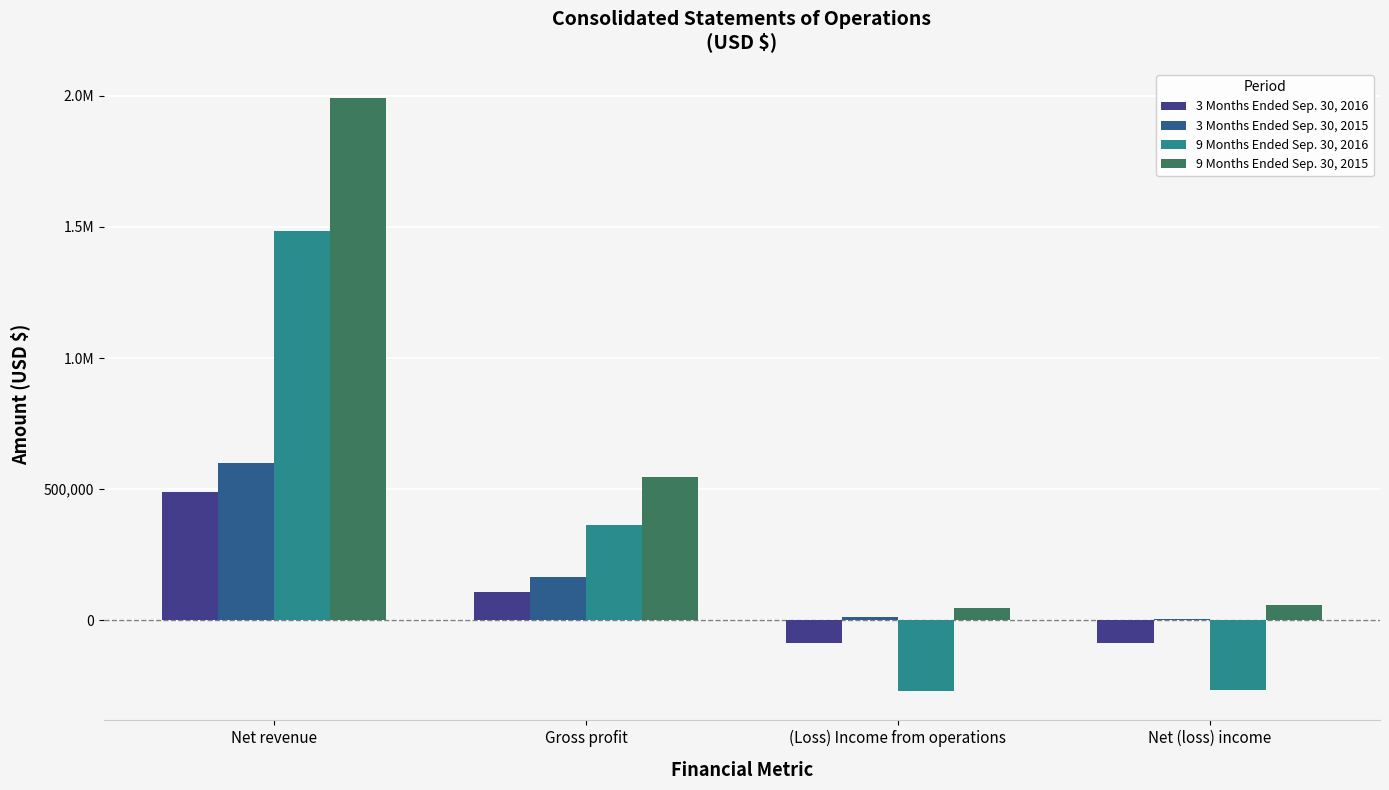

Reading right to left, transcribe all the data shown in this chart.

3 Months Ended Sep. 30, 2016: -87219	-87114	105622	488892
3 Months Ended Sep. 30, 2015: 5983	11661	162788	599912
9 Months Ended Sep. 30, 2016: -267468	-268748	361816	1484613
9 Months Ended Sep. 30, 2015: 59311	45569	544955	1990331